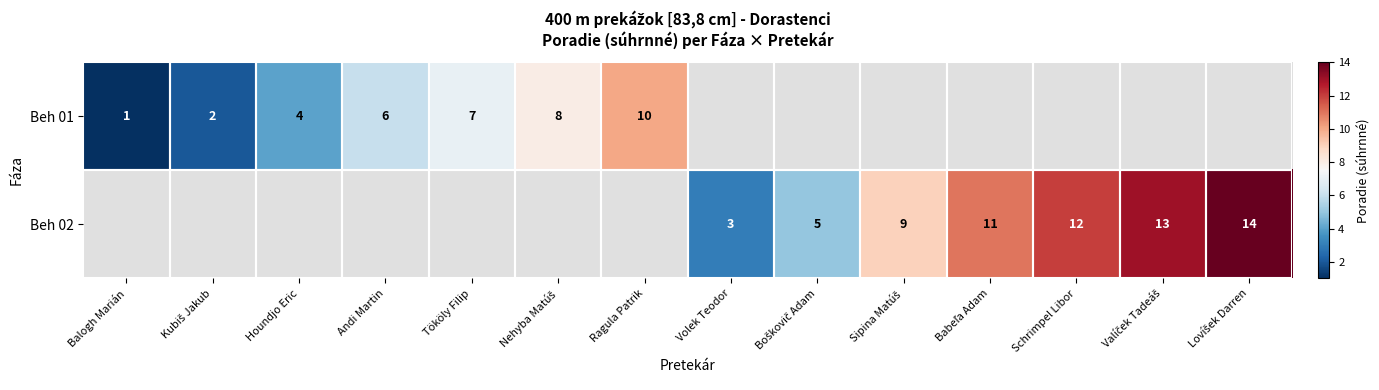

At how many categories does at least one series exceed 7?

7